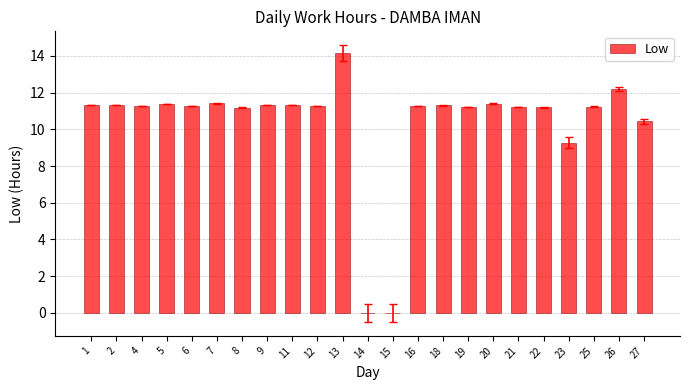

The value at 22 is 11.2. True or false?

True